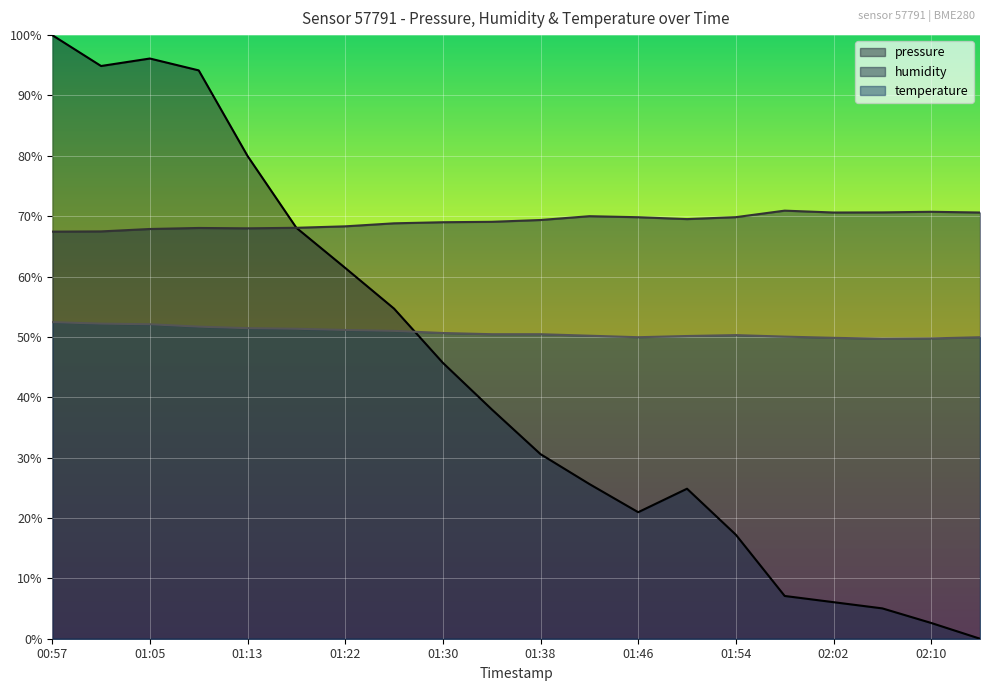

What are all the series names shown in the legend?

pressure, humidity, temperature